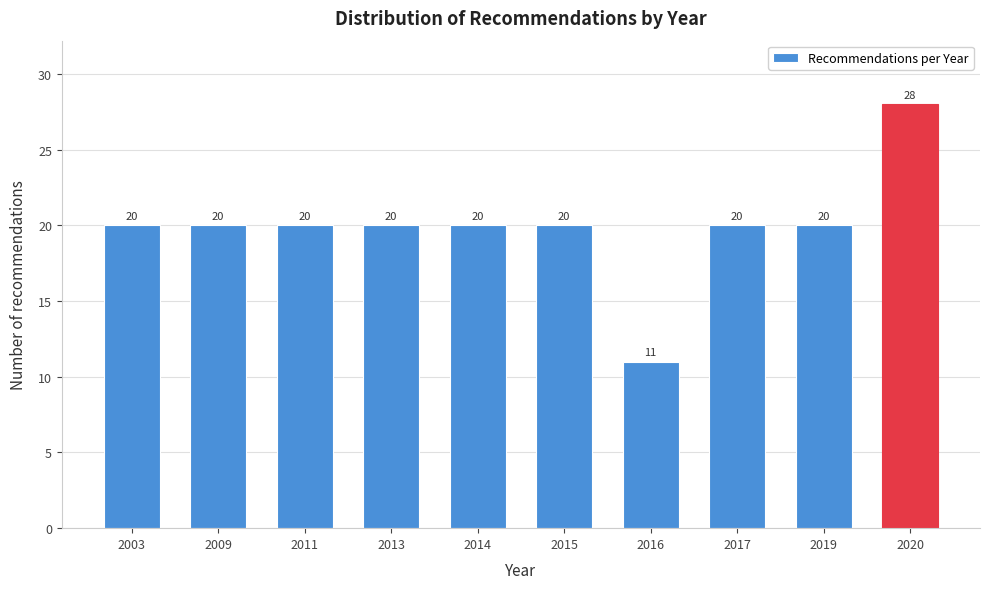

Reading left to right, what are all the values shown in this chart?

20	20	20	20	20	20	11	20	20	28